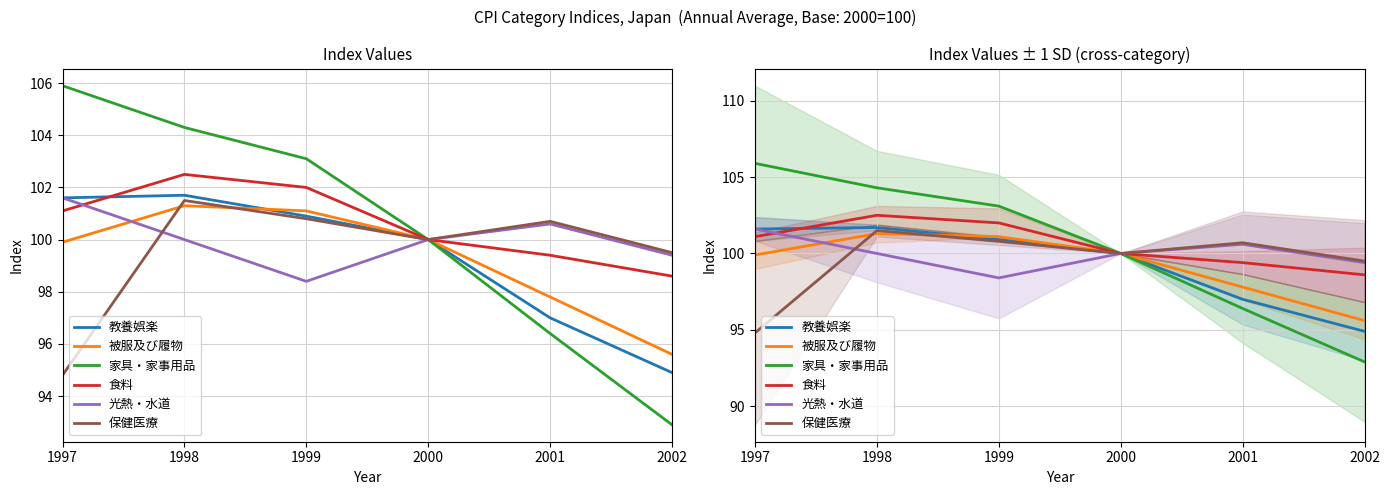

What is the difference between the highest and lowest values at 1997?

11.1